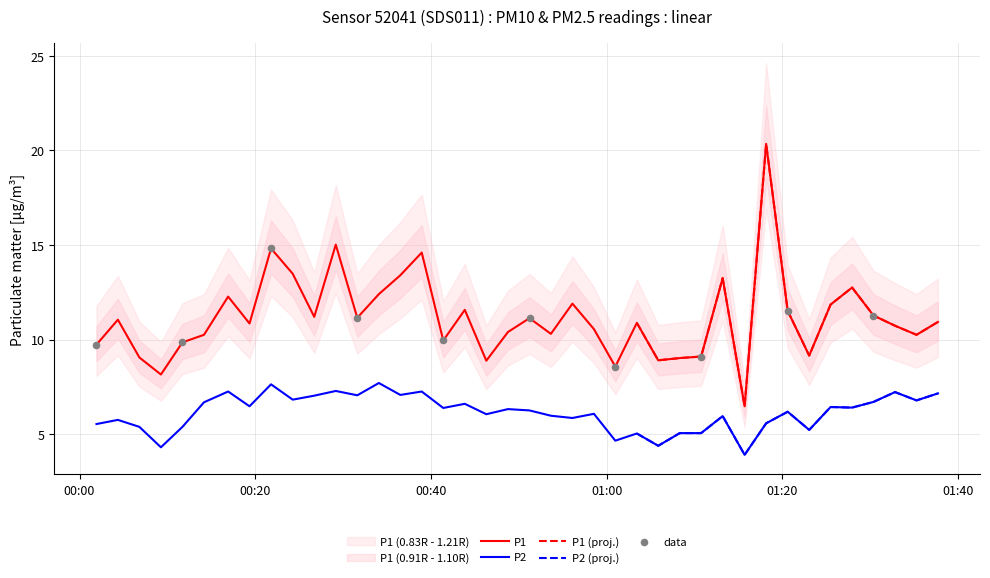

Which series contains the lowest Y value?

P2